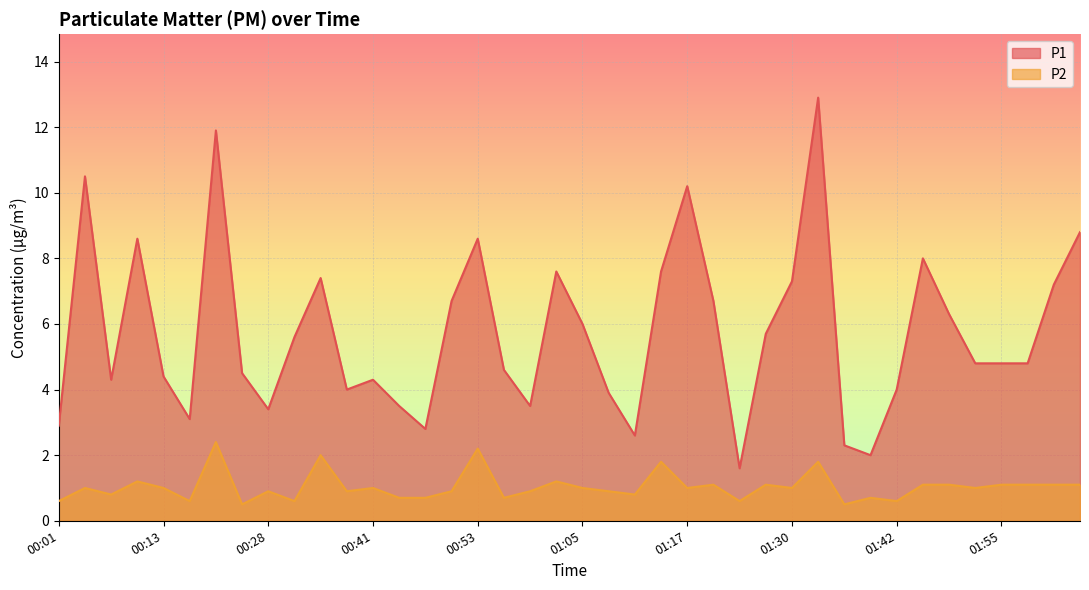

Rank the series by their maximum value, from lowest to highest.

P2, P1